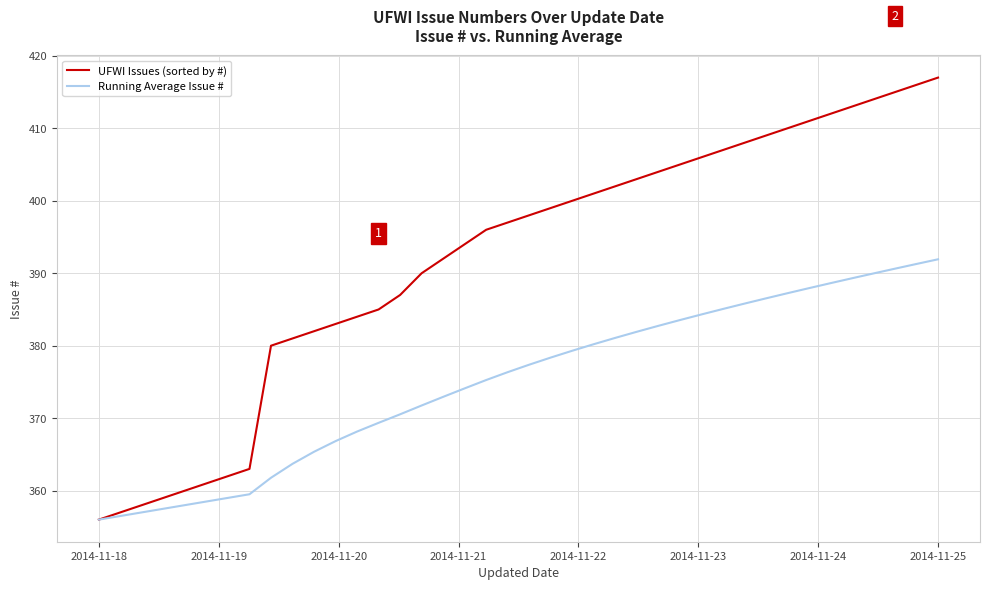

Rank the series by their maximum value, from lowest to highest.

Running Average Issue #, UFWI Issues (sorted by #)